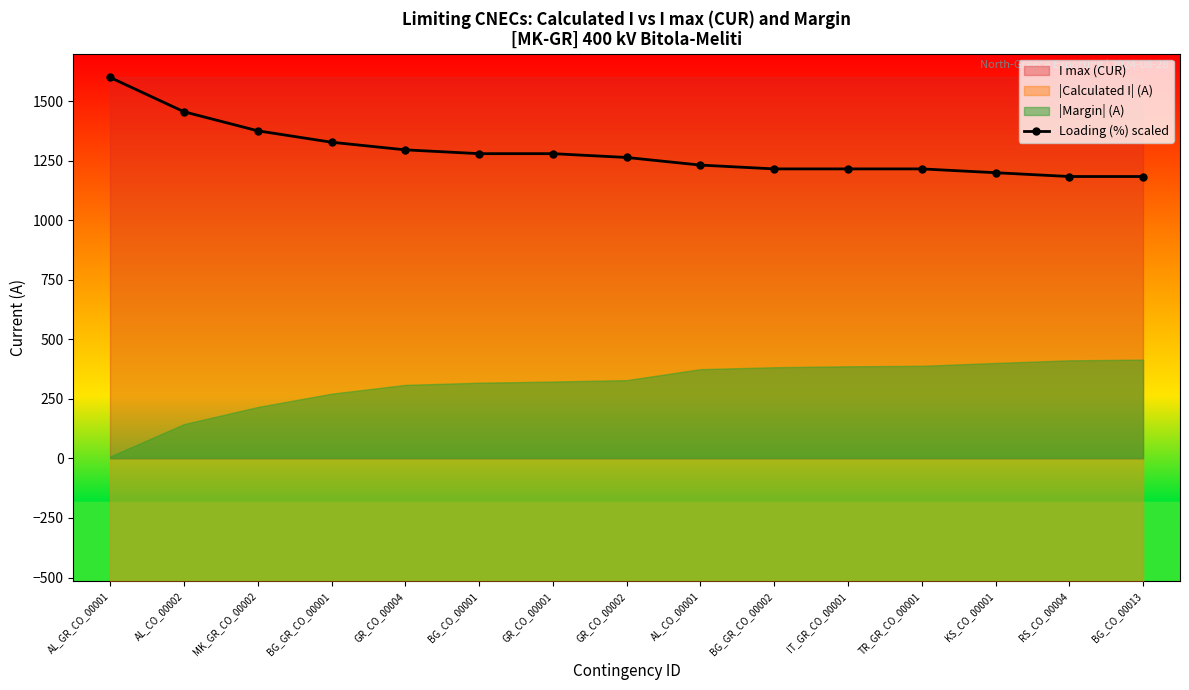

What is the sum of all values?

19328